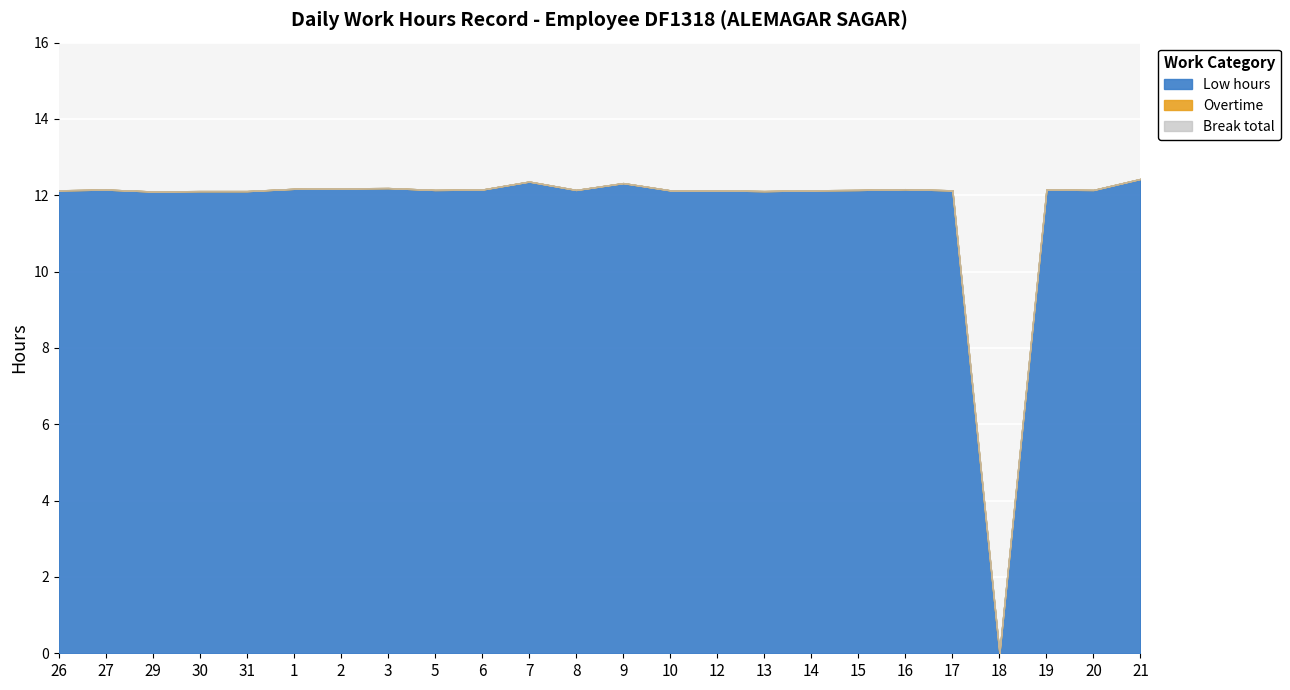

Rank the series at 30 from lowest to highest value.

Overtime, Break total, Low hours